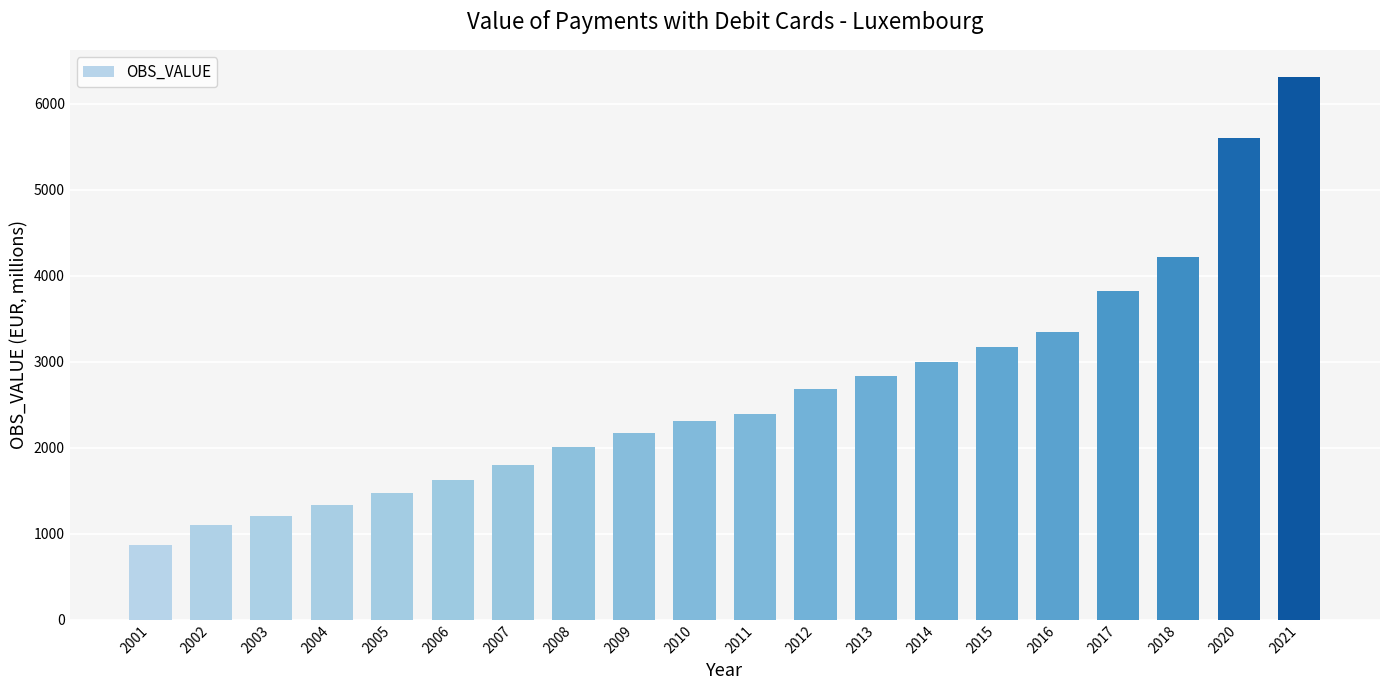

What is the sum of all values?

53289.6